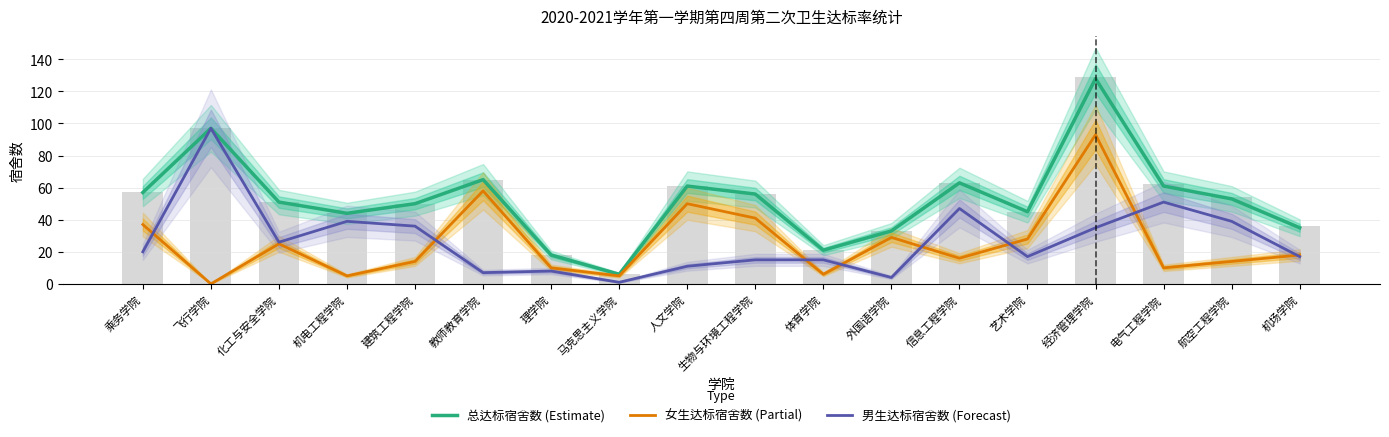

Reading left to right, what are all the values shown in this chart?

总达标宿舍数 (Estimate): 乘务学院=57	飞行学院=97	化工与安全学院=51	机电工程学院=44	建筑工程学院=50	教师教育学院=65	理学院=18	马克思主义学院=6	人文学院=61	生物与环境工程学院=56	体育学院=21	外国语学院=33	信息工程学院=63	艺术学院=45	经济管理学院=128	电气工程学院=61	航空工程学院=53	机场学院=35
女生达标宿舍数 (Partial): 乘务学院=37	飞行学院=0	化工与安全学院=25	机电工程学院=5	建筑工程学院=14	教师教育学院=58	理学院=10	马克思主义学院=5	人文学院=50	生物与环境工程学院=41	体育学院=6	外国语学院=29	信息工程学院=16	艺术学院=28	经济管理学院=93	电气工程学院=10	航空工程学院=14	机场学院=18
男生达标宿舍数 (Forecast): 乘务学院=20	飞行学院=97	化工与安全学院=26	机电工程学院=39	建筑工程学院=36	教师教育学院=7	理学院=8	马克思主义学院=1	人文学院=11	生物与环境工程学院=15	体育学院=15	外国语学院=4	信息工程学院=47	艺术学院=17	经济管理学院=35	电气工程学院=51	航空工程学院=39	机场学院=17